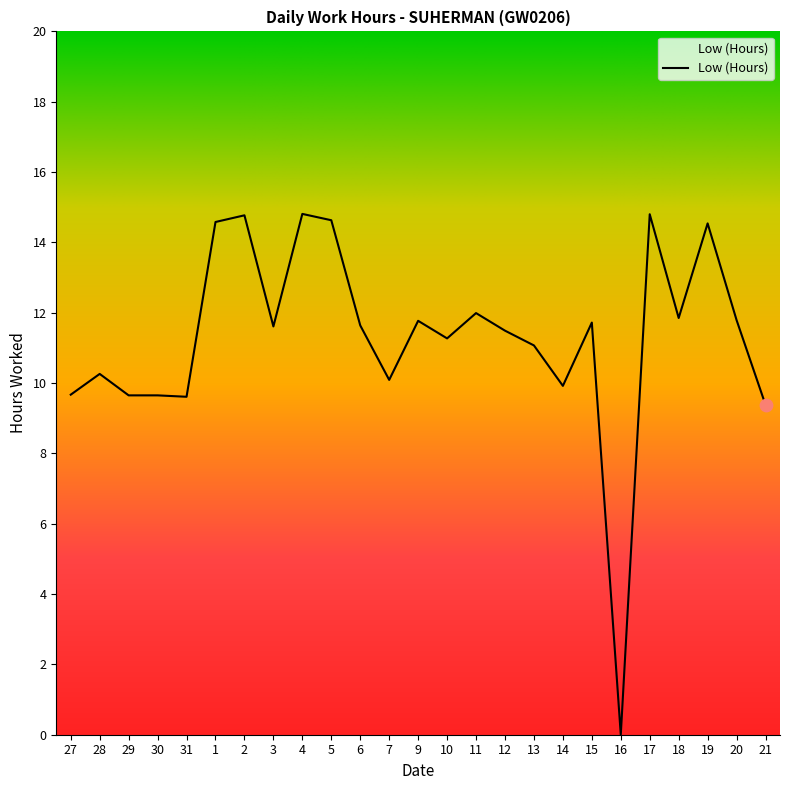

Which has a higher value, 30 or 6?

6